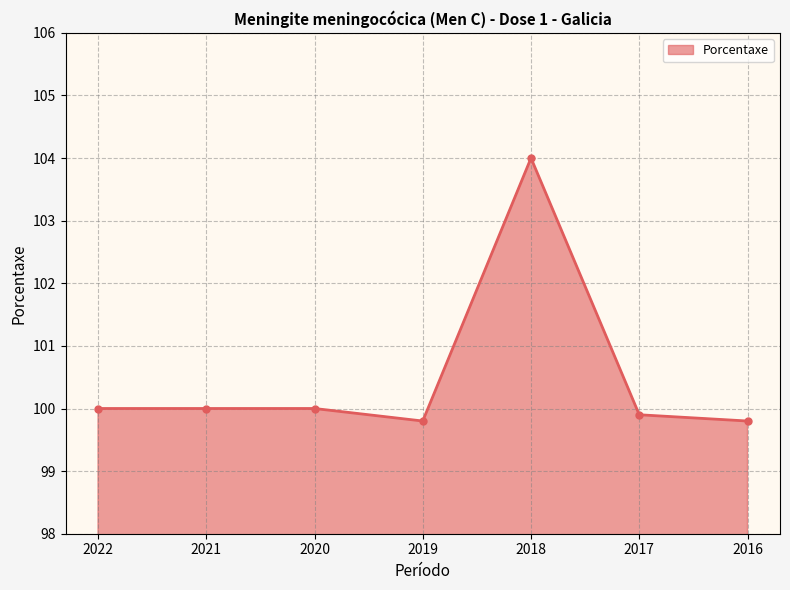

How many lines are shown in the chart?

1